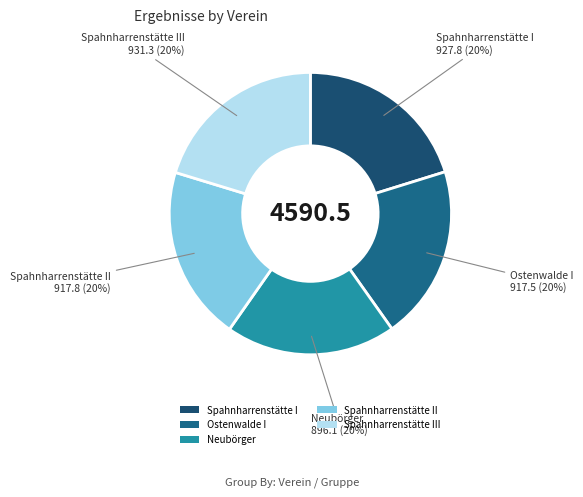

How many slices are in this pie chart?

5